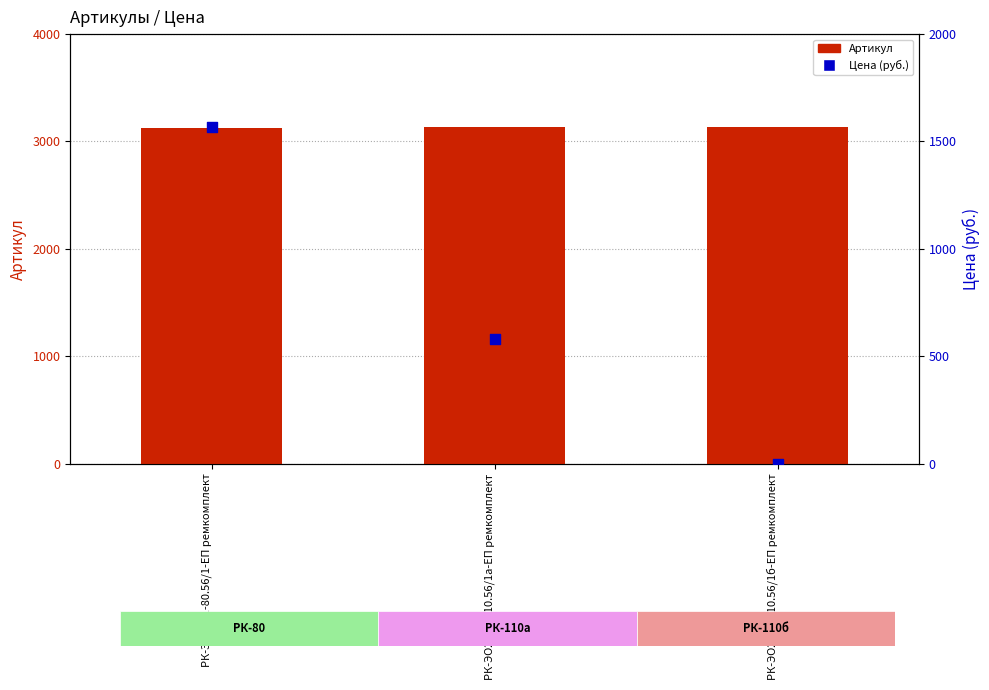

What are all the series names shown in the legend?

Артикул, Цена (руб.)